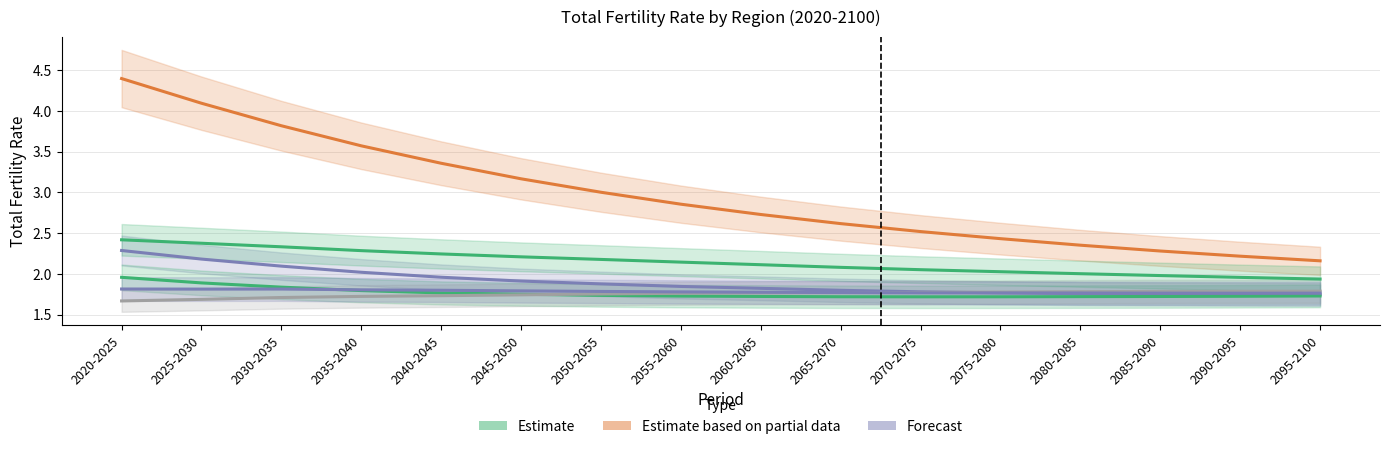

Is this an area chart (filled region under the line)?

No